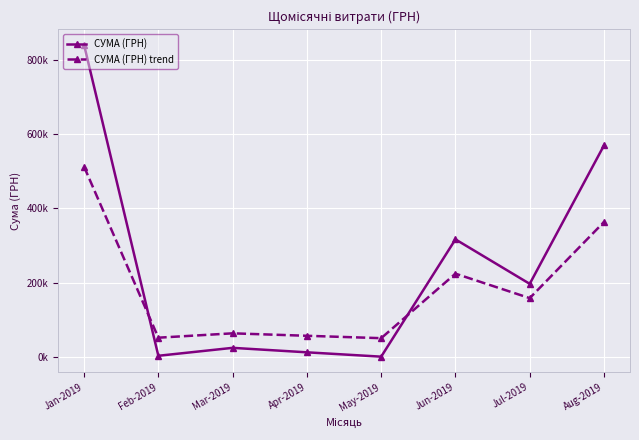

At which category is the sum across all series the highest?

Jan-2019